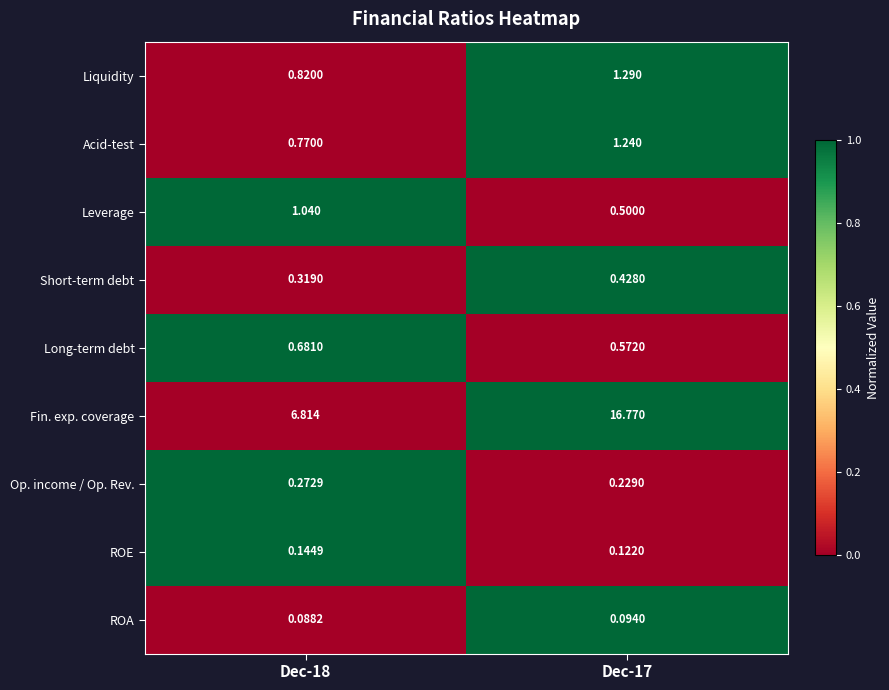

Which series has the largest total across all categories?

Fin. exp. coverage